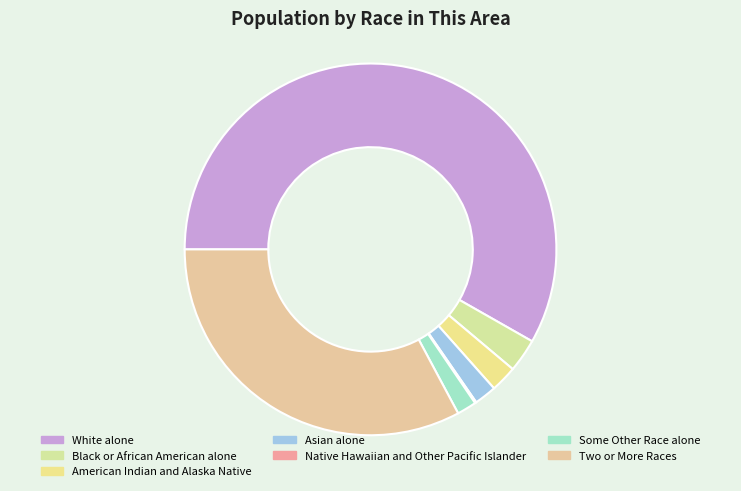

Does any single category account for the majority?

Yes